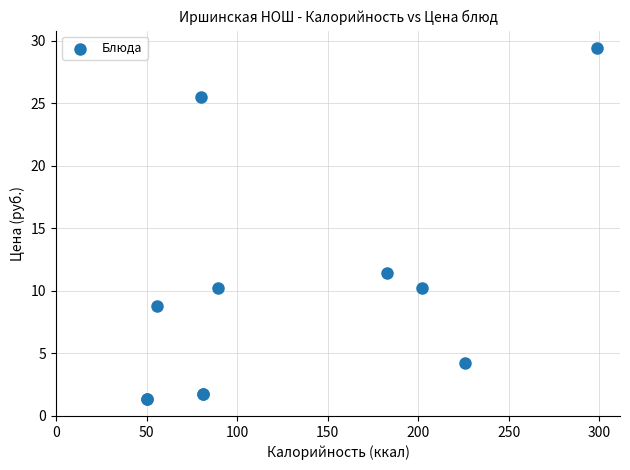

What Y value in the scatter plot is closest to 15?

11.4